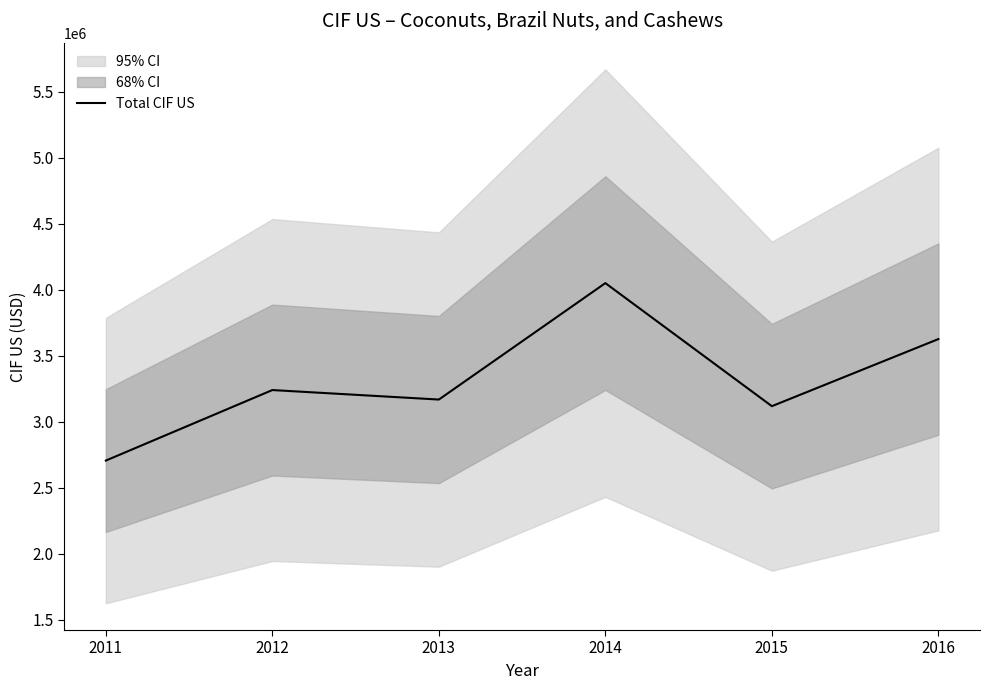

Is this an area chart (filled region under the line)?

No